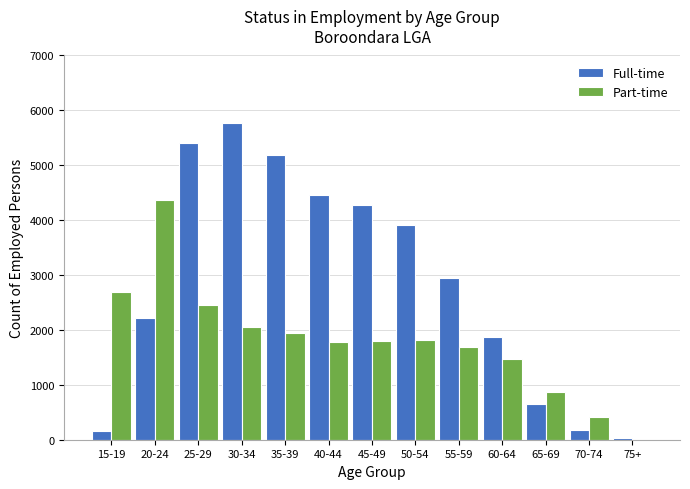

Between 20-24 and 60-64, which series saw the biggest shift?

Part-time